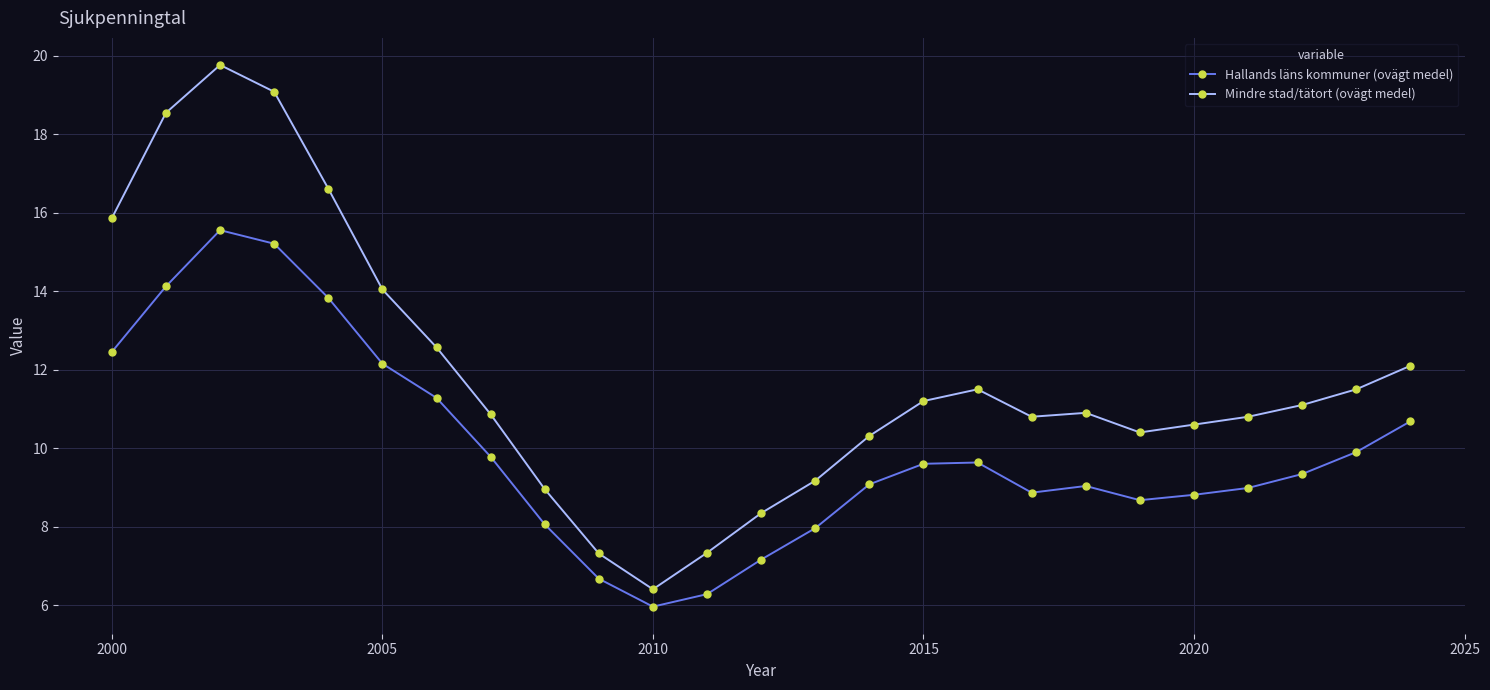

What is the average value of the Mindre stad/tätort (ovägt medel) series?

11.8